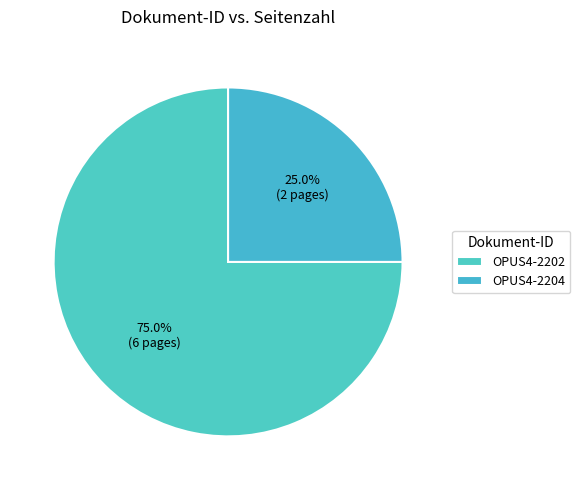

Does OPUS4-2204 represent more than half of the total?

No